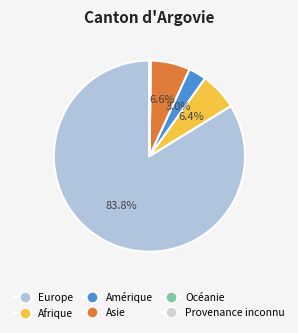

How many segments does this pie chart have?

6